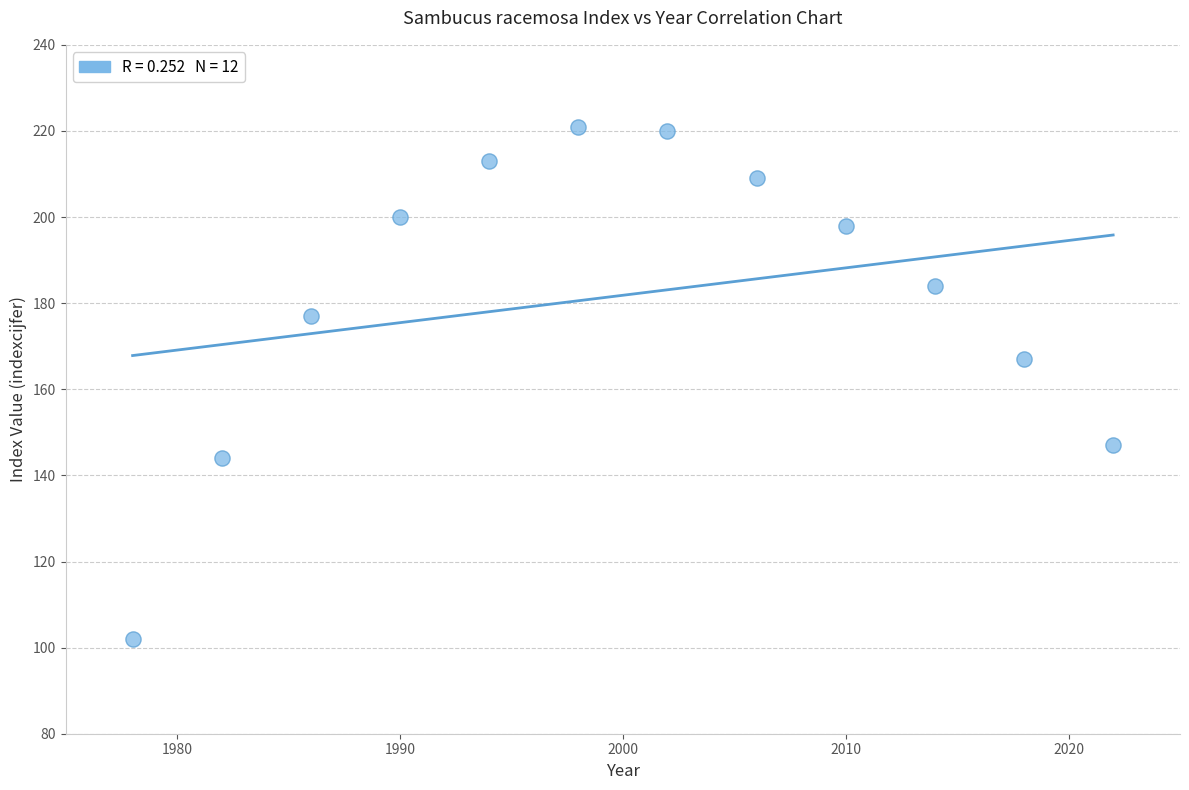

What Y value in the scatter plot is closest to 161?

167